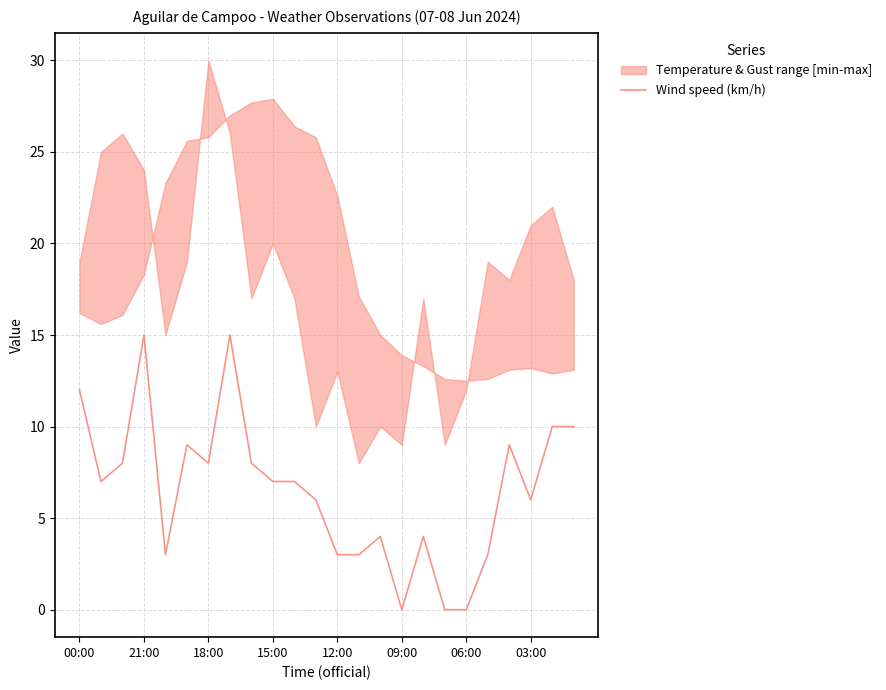

The value of Wind speed (km/h) at 21:00 is 8. True or false?

False